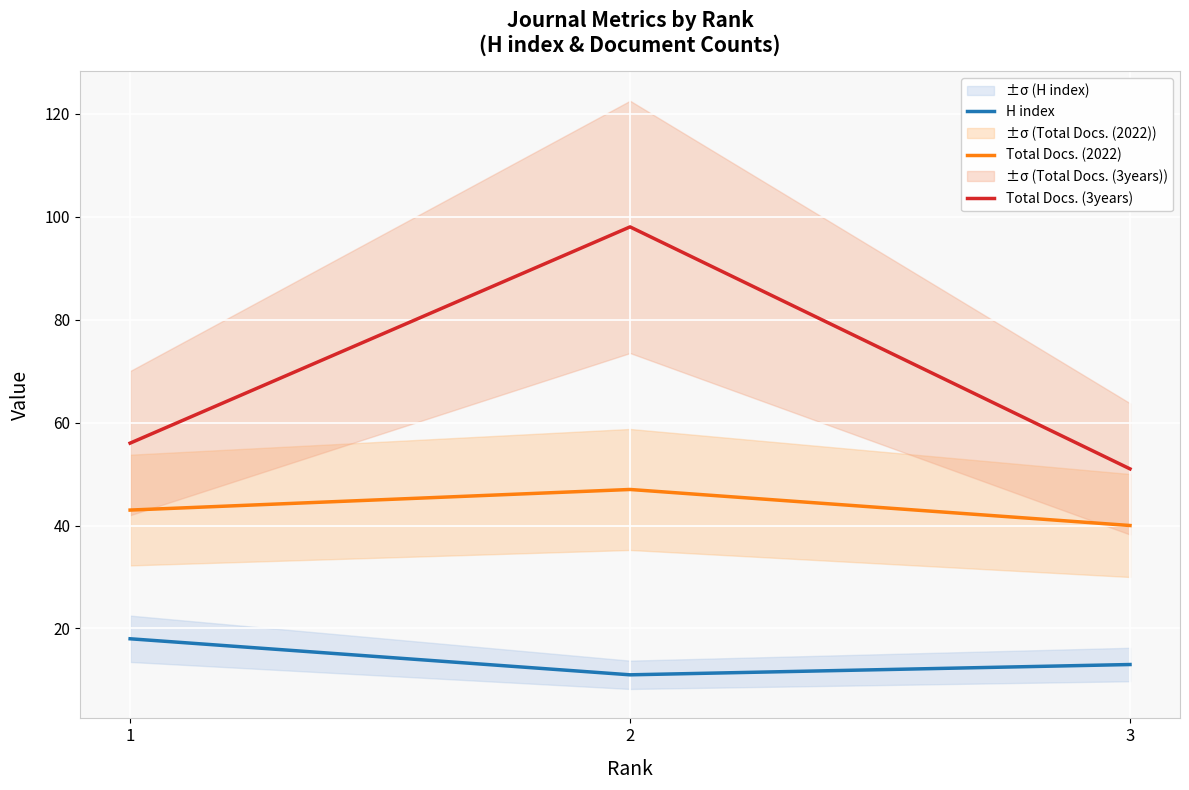

What is the maximum value for Total Docs. (3years)?

98